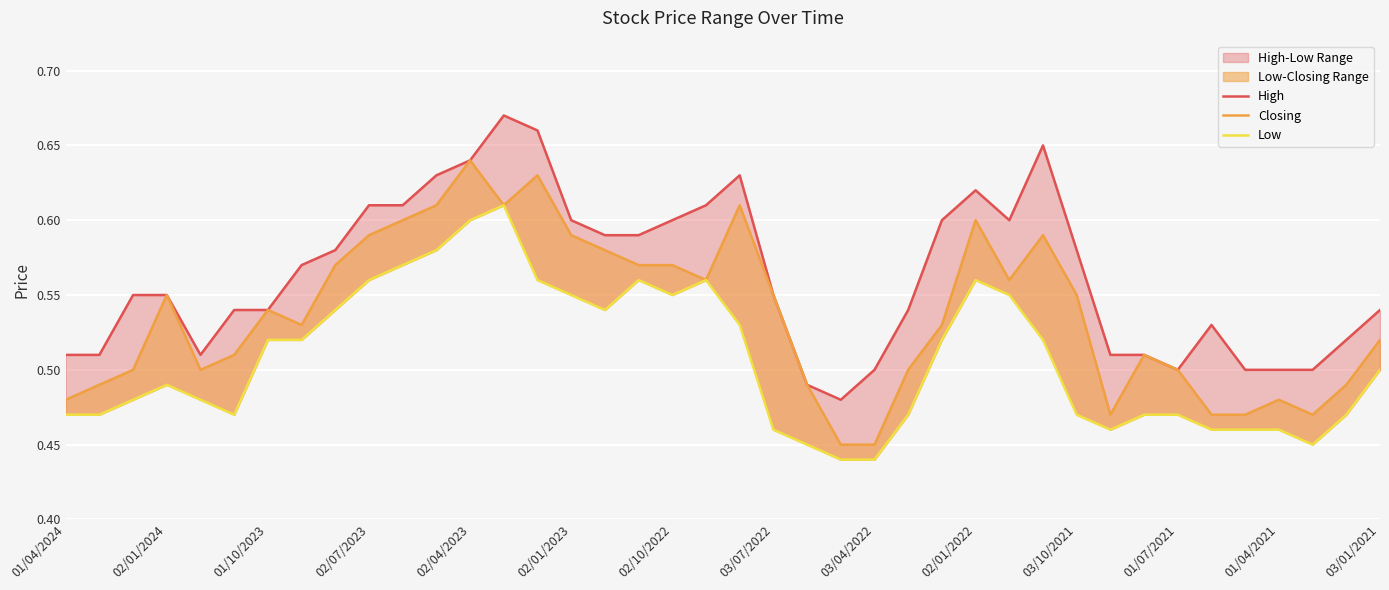

The Low series shows 0.5 at 03/07/2022. True or false?

True